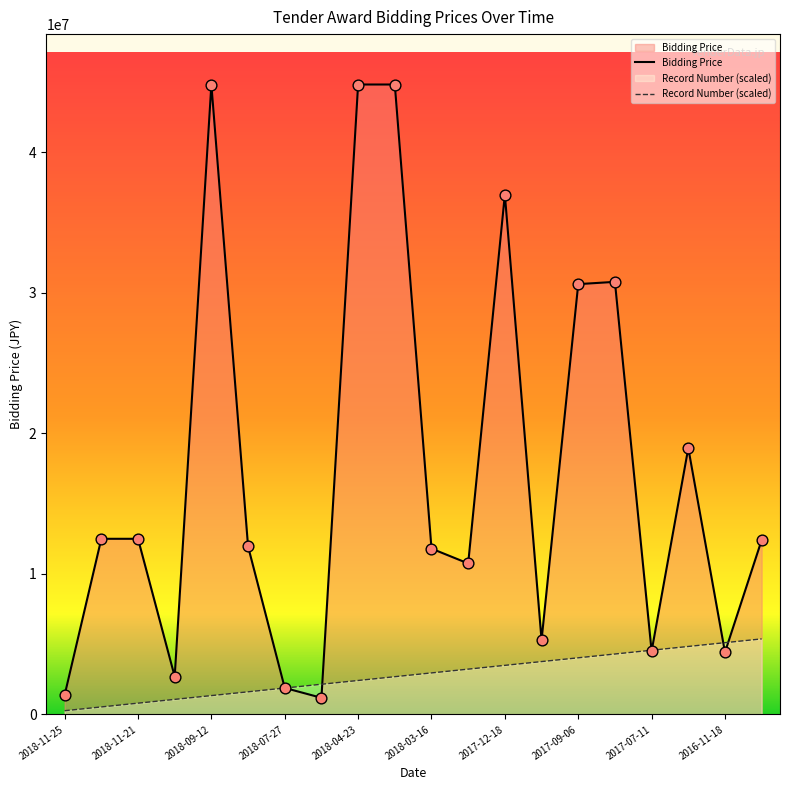

What are all the series names shown in the legend?

Bidding Price, Record Number